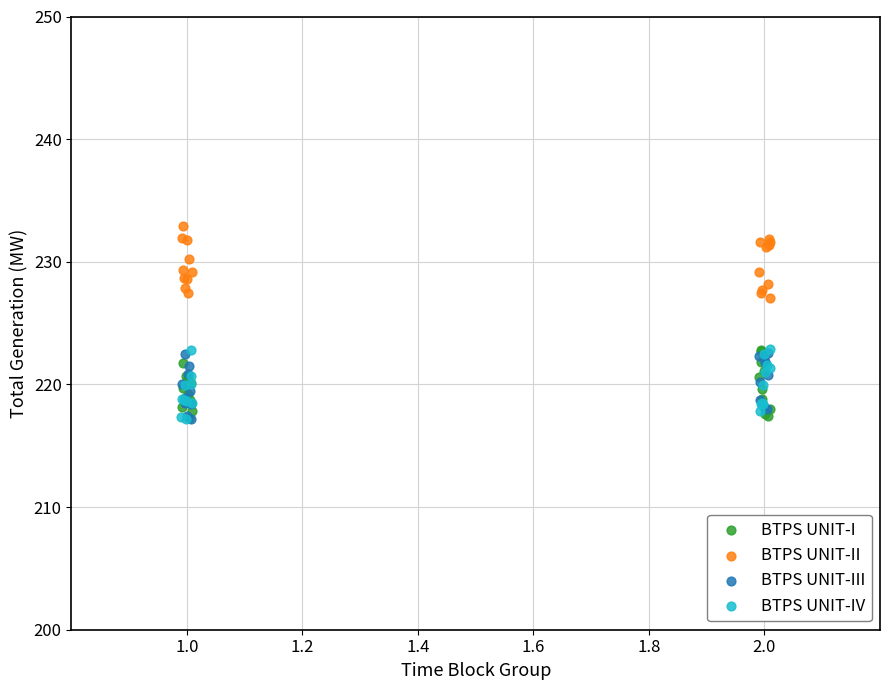

Which series reaches the maximum Y coordinate?

BTPS UNIT-II